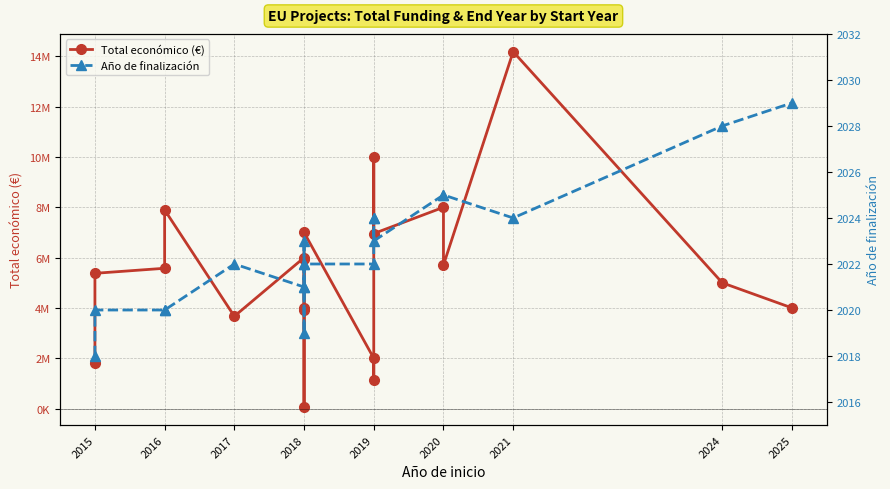

Reading left to right, what are all the values shown in this chart?

Total económico (€): 1809586	5375375	5575828	7895657	3668076	5998373	3999674	50000	3928852	5962019	6999771	1999580	1117800	9996280	6955758	7999771	5703693	14186402	4997527	3999982
Año de finalización: 2018	2020	2020	2020	2022	2021	2022	2019	2021	2023	2022	2022	2024	2024	2023	2025	2025	2024	2028	2029